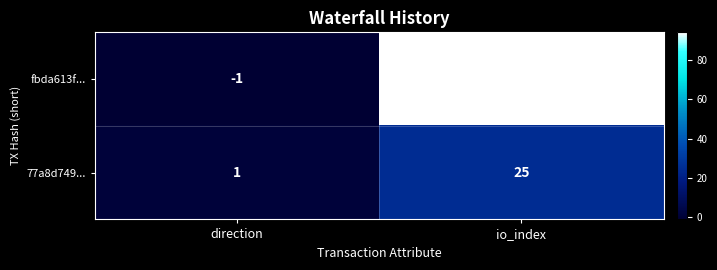

Is the value of 77a8d749... at io_index greater than the value of fbda613f... at io_index?

No